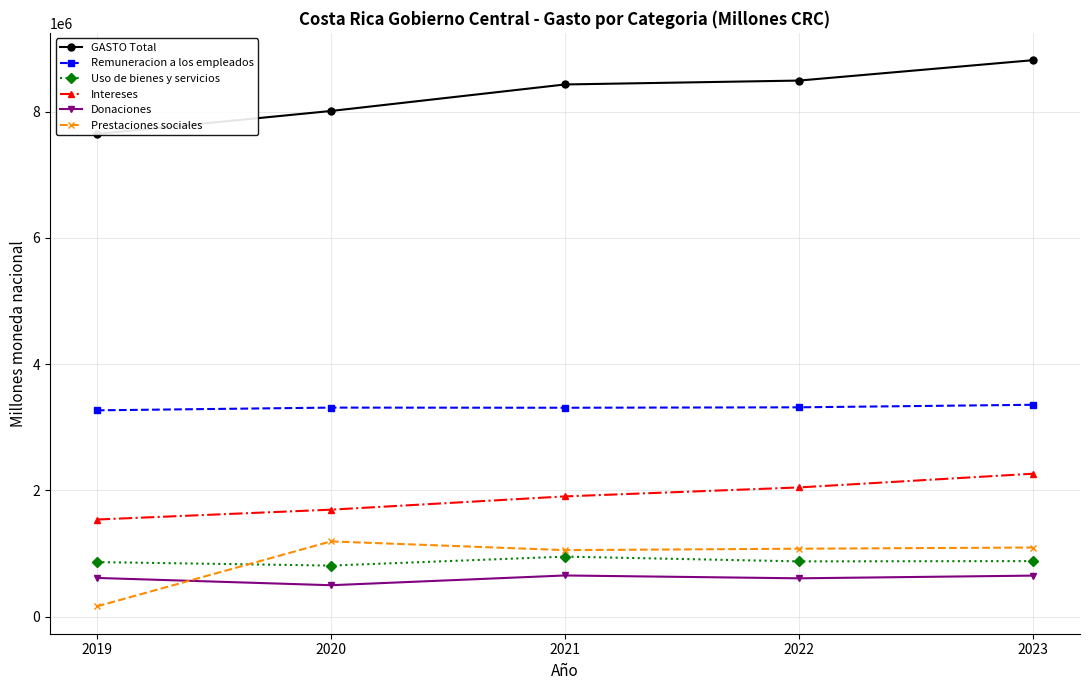

How many lines are shown in the chart?

6